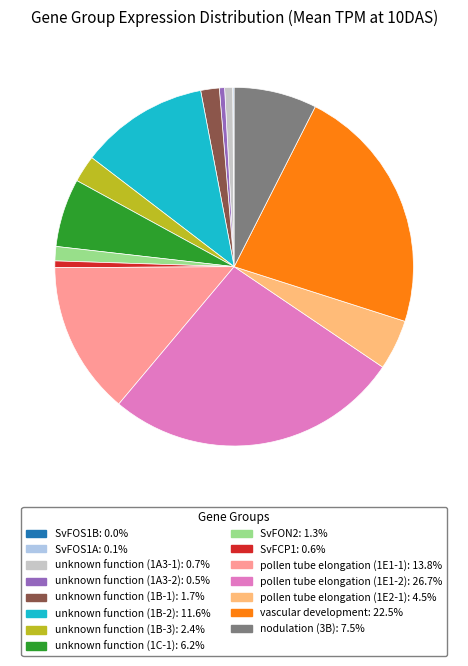

Do SvFCP1 and unknown function (1C-1) together represent more than half of the pie?

No